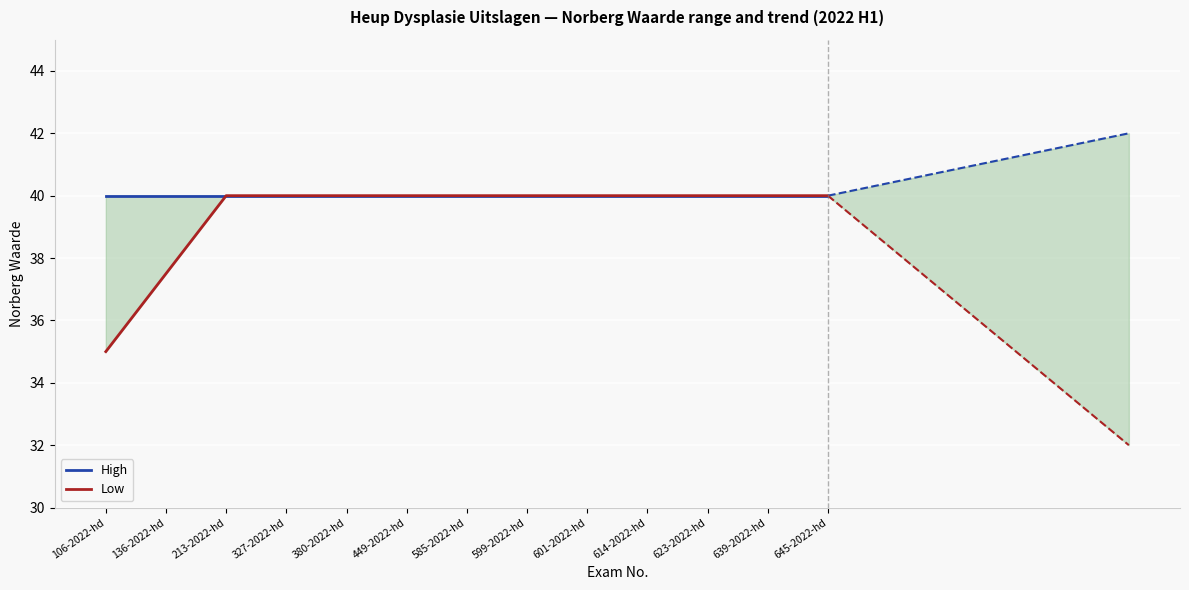

What is the minimum value shown in the chart?

35.0